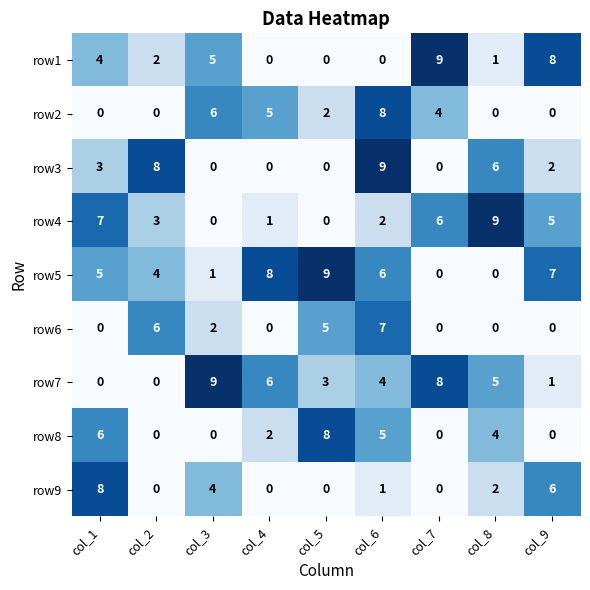

The value of row5 at col_5 is 9. True or false?

True